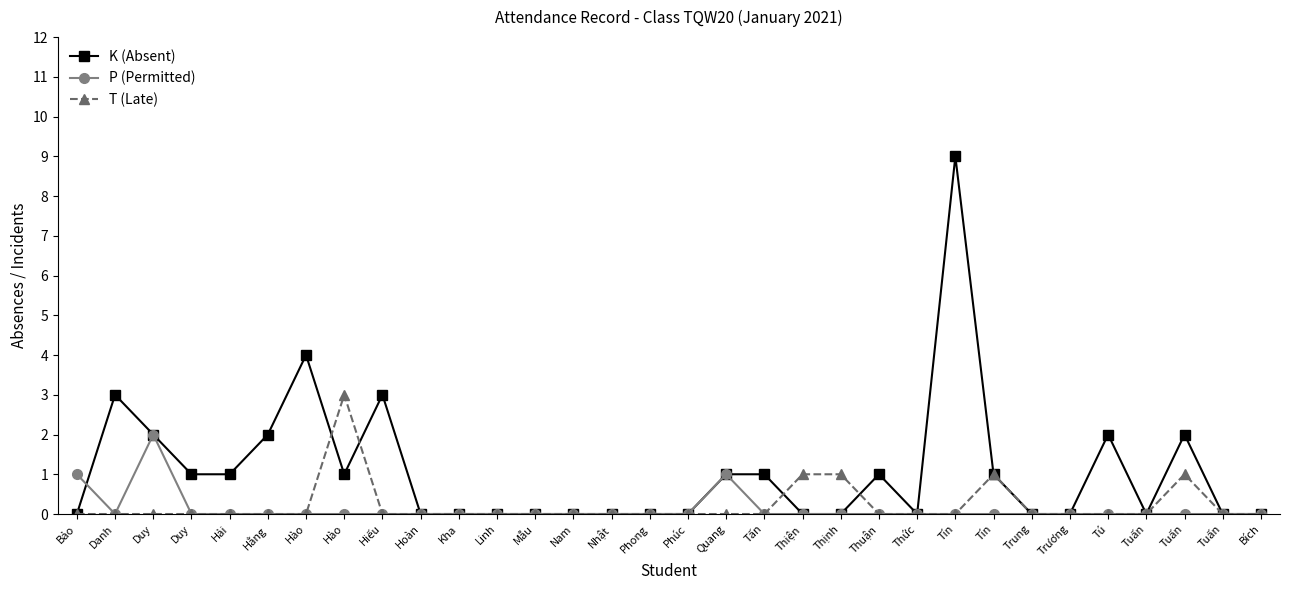

What is the label of the 30th point from the left?

Tuấn